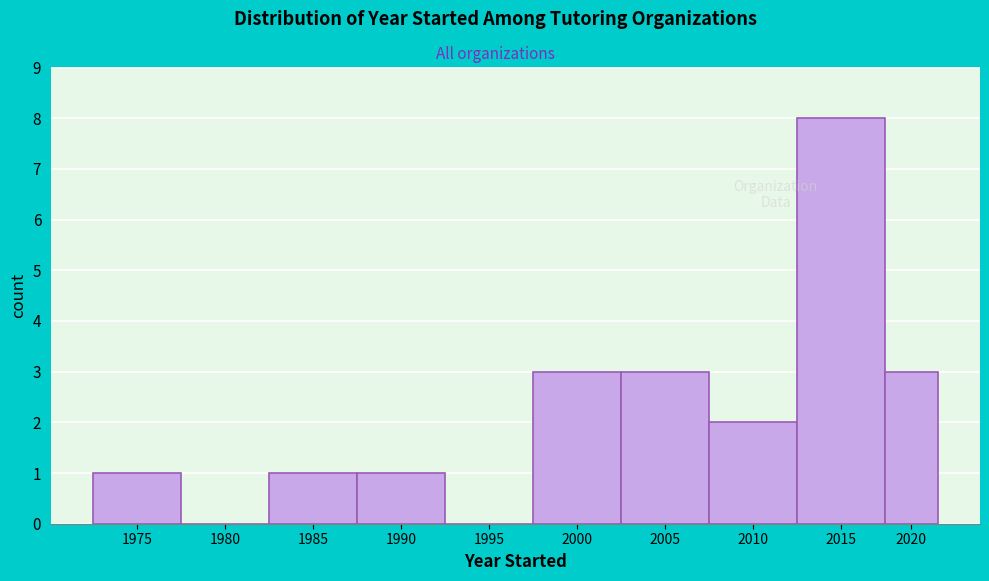

Reading left to right, transcribe all the data shown in this chart.

1975=1	1980=0	1985=1	1990=1	1995=0	2000=3	2005=3	2010=2	2015=8	2020=3